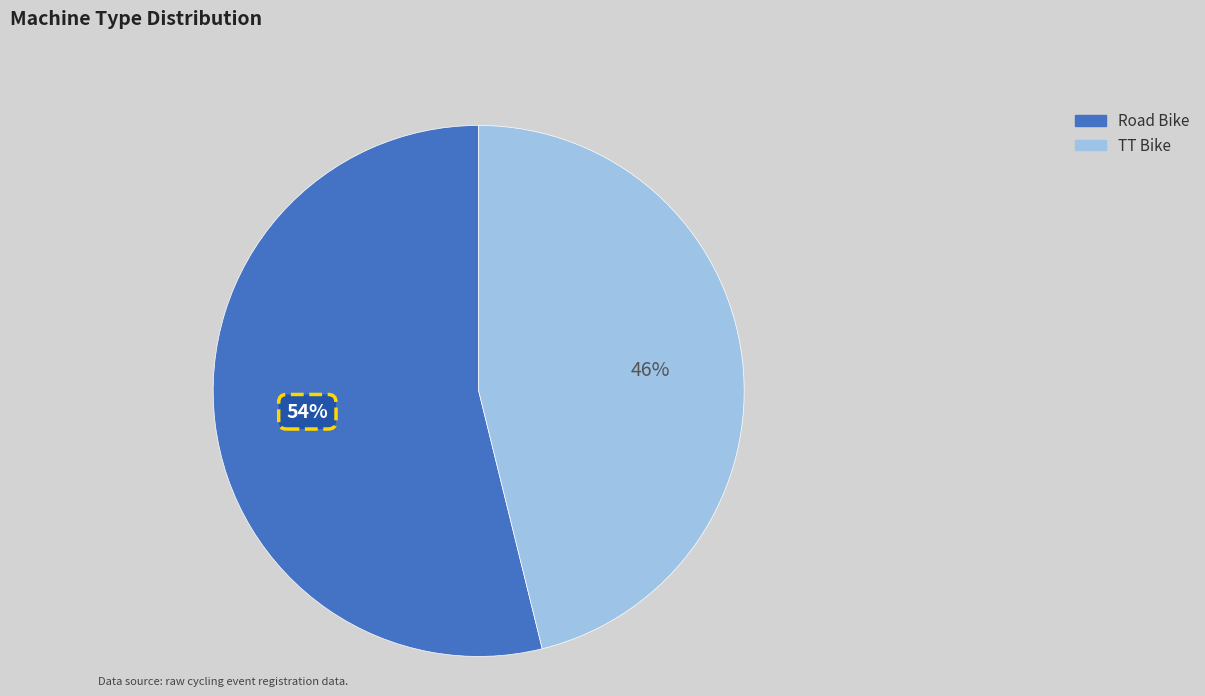

How many slices are in this pie chart?

2